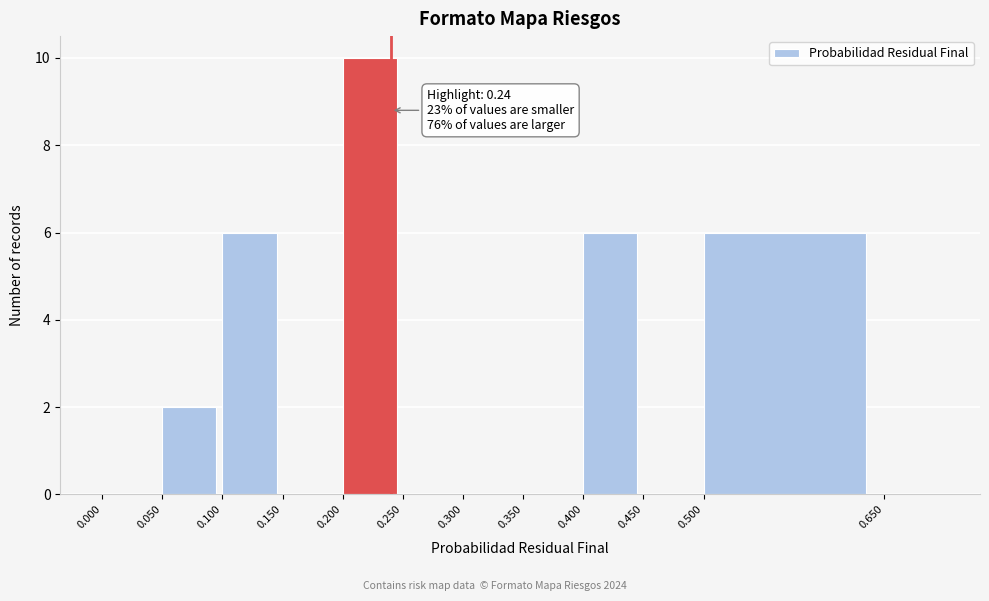

Over which range of the x-axis is the bar tallest?

0.20 to 0.25